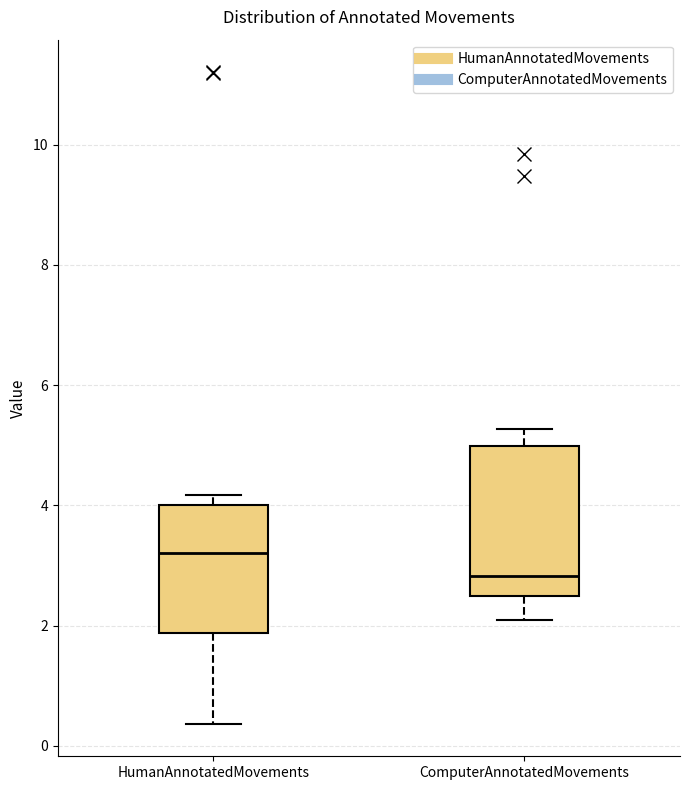

Which box is the tallest, from its lower edge to its upper edge?

ComputerAnnotatedMovements